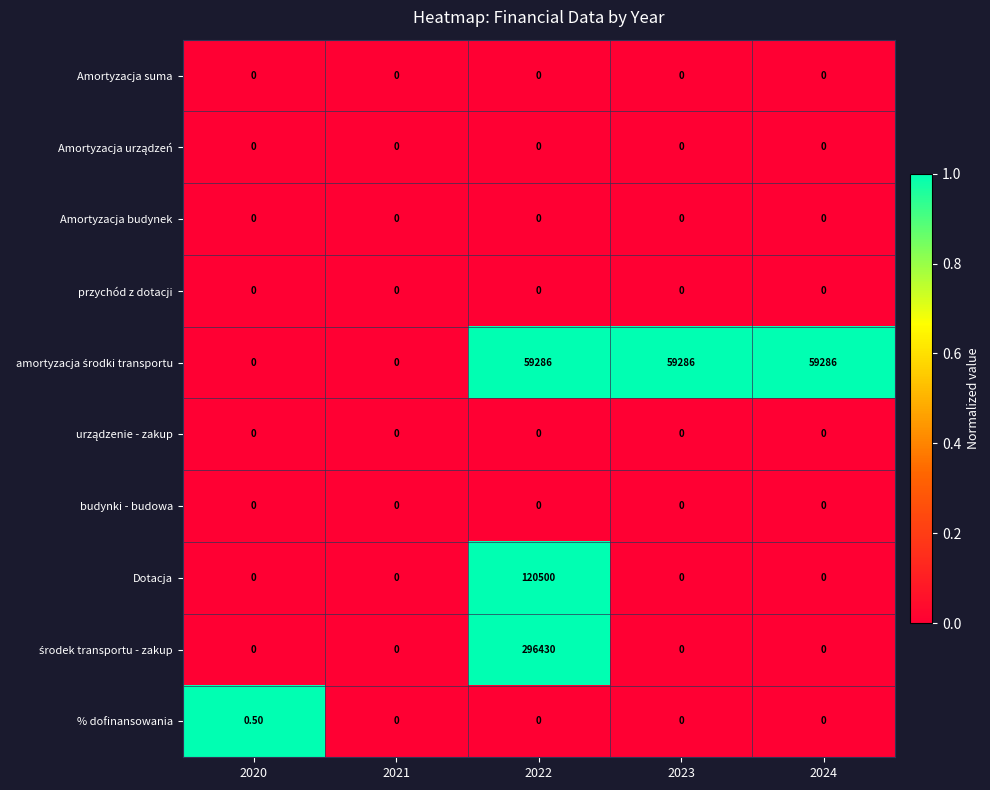

What is the total value across all series at 2023?

59286.0